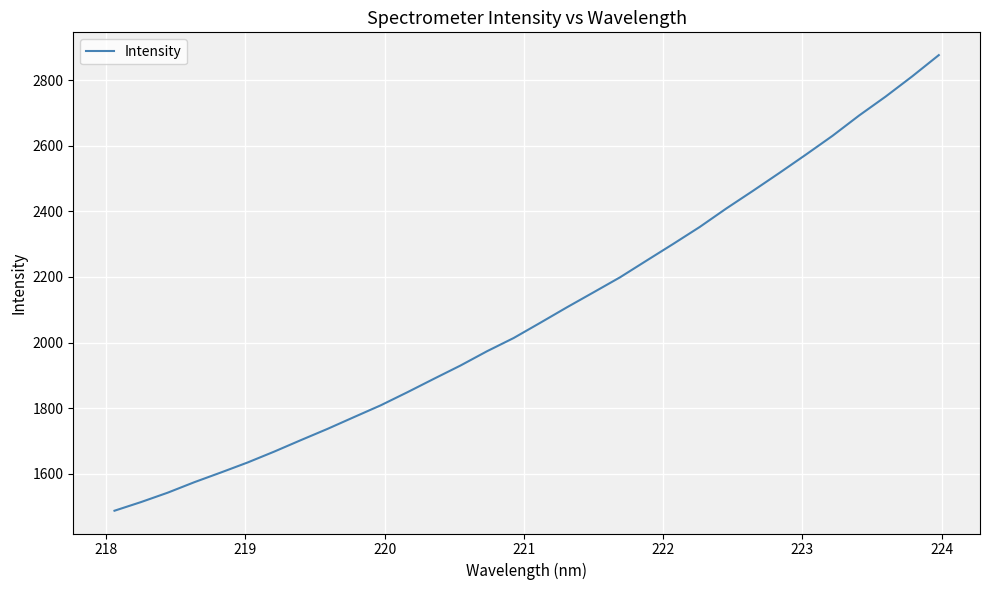

What is the maximum value shown in the chart?

2875.9